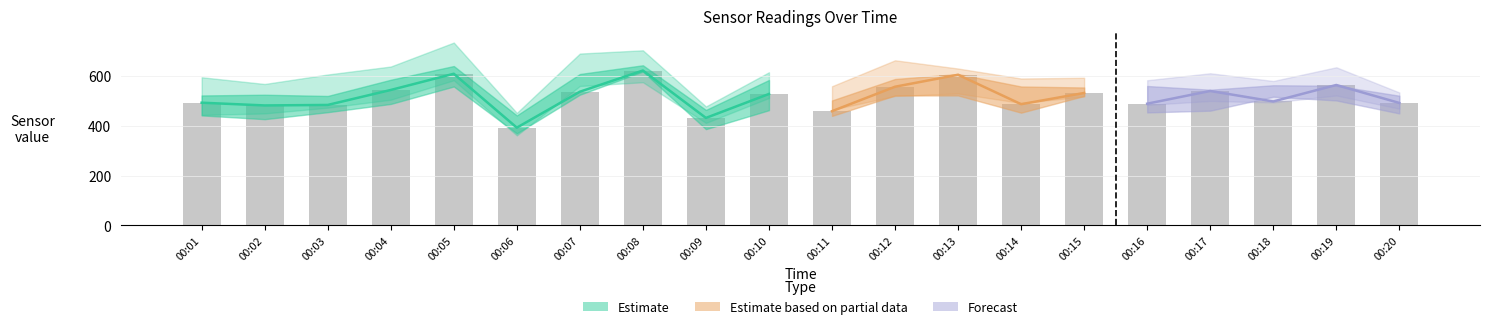

What is the total value across all series at 00:16?

3049